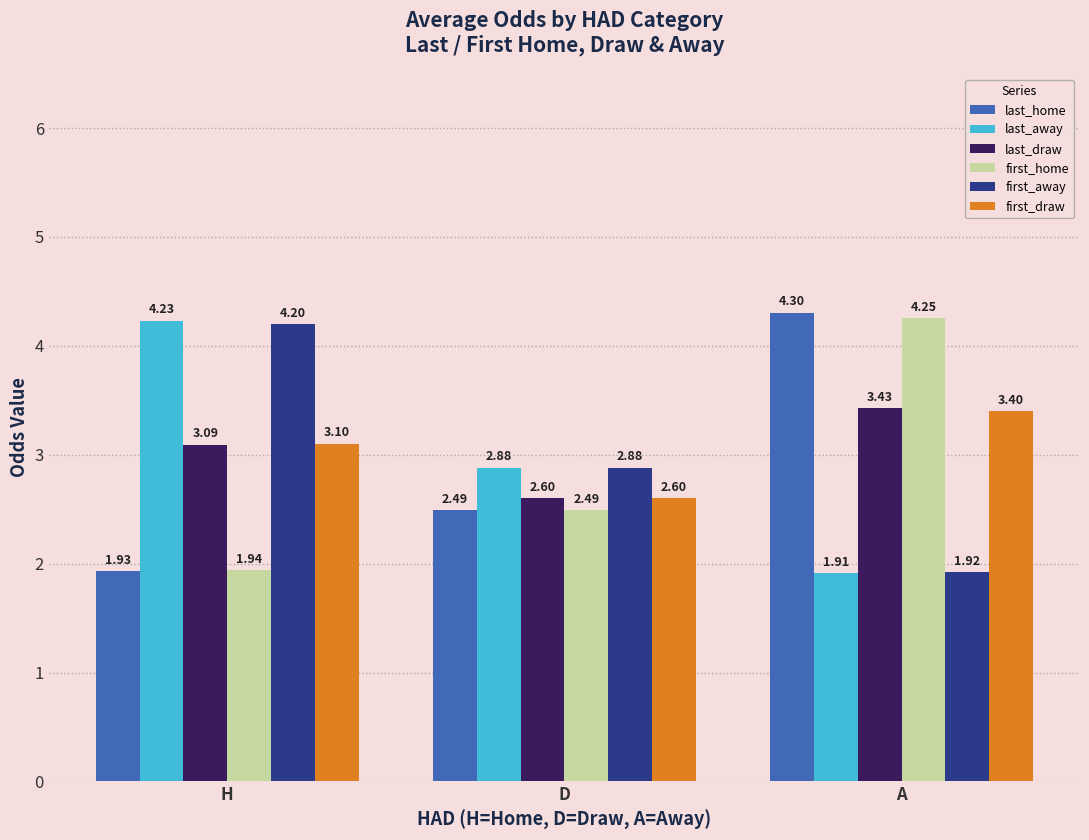

Is the value of last_home at A greater than the value of last_away at D?

Yes